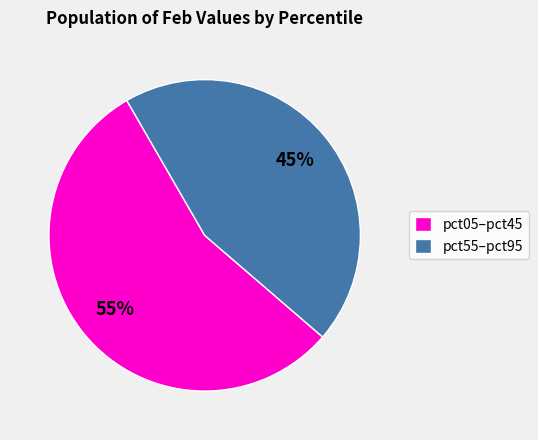

How many slices are in this pie chart?

2